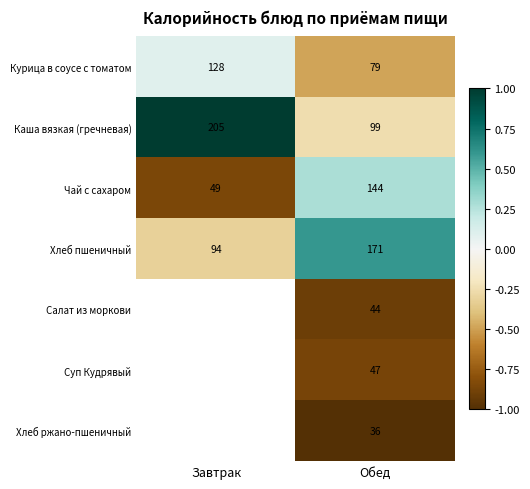

Is the value of Хлеб пшеничный at Завтрак greater than the value of Суп Кудрявый at Обед?

Yes